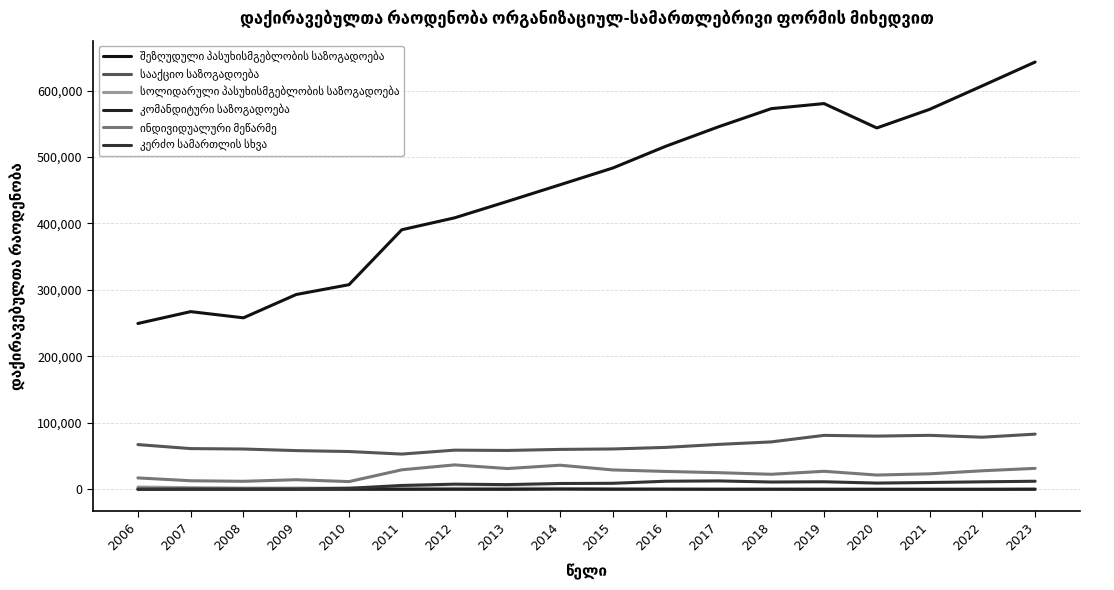

What is the sum of the კომანდიტური საზოგადოება values at 2008 and 2014?

601